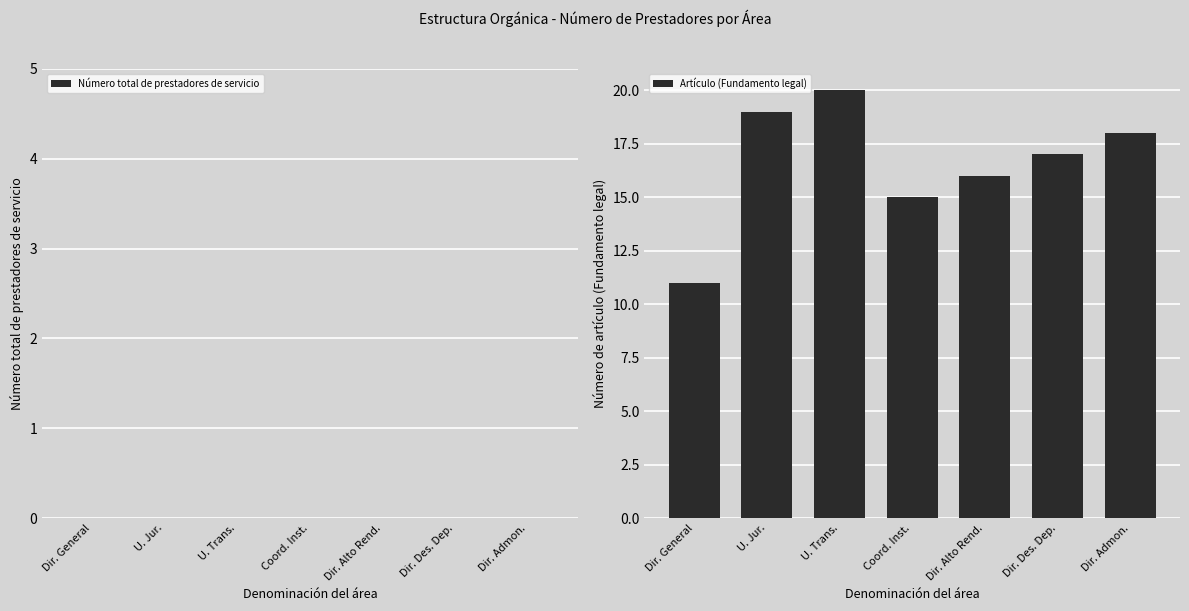

Rank the categories by value from lowest to highest.

Dir. General, Coord. Inst., Dir. Alto Rend., Dir. Des. Dep., Dir. Admon., U. Jur., U. Trans.